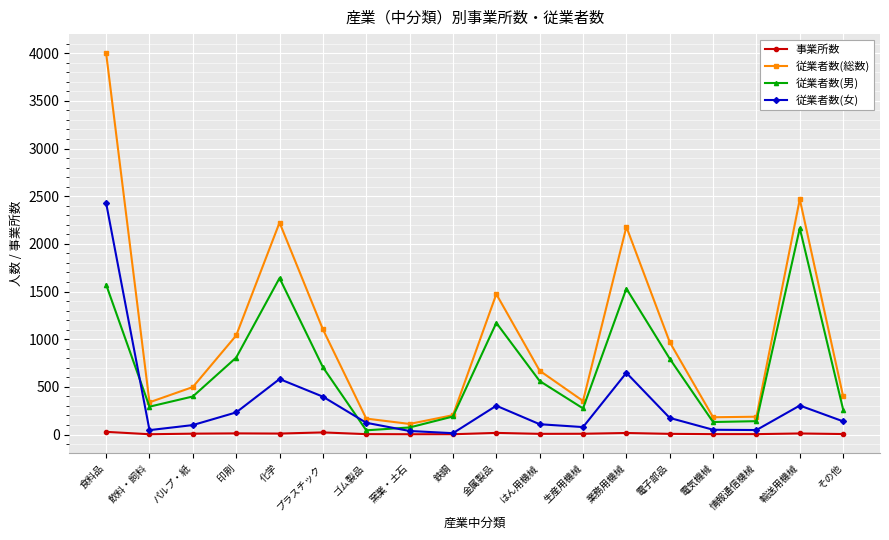

What is the label of the 2nd point from the left?

飲料・飼料